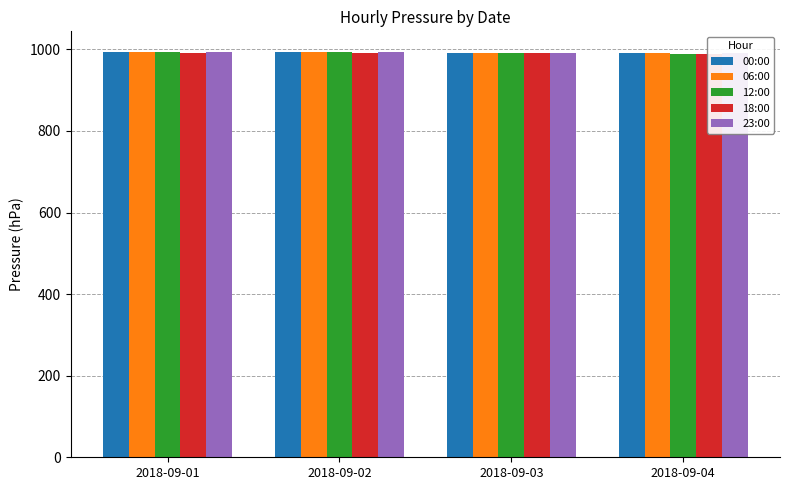

What is the average value of the 12:00 series?

991.7